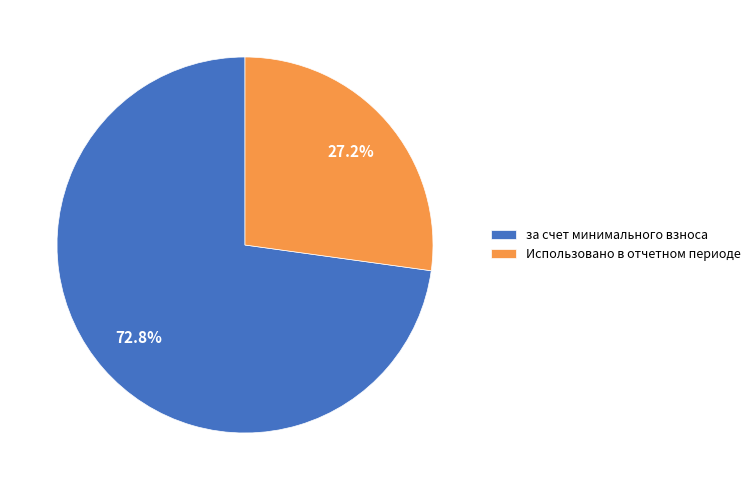

Combined, do за счет минимального взноса and Использовано в отчетном периоде account for over 50%?

Yes